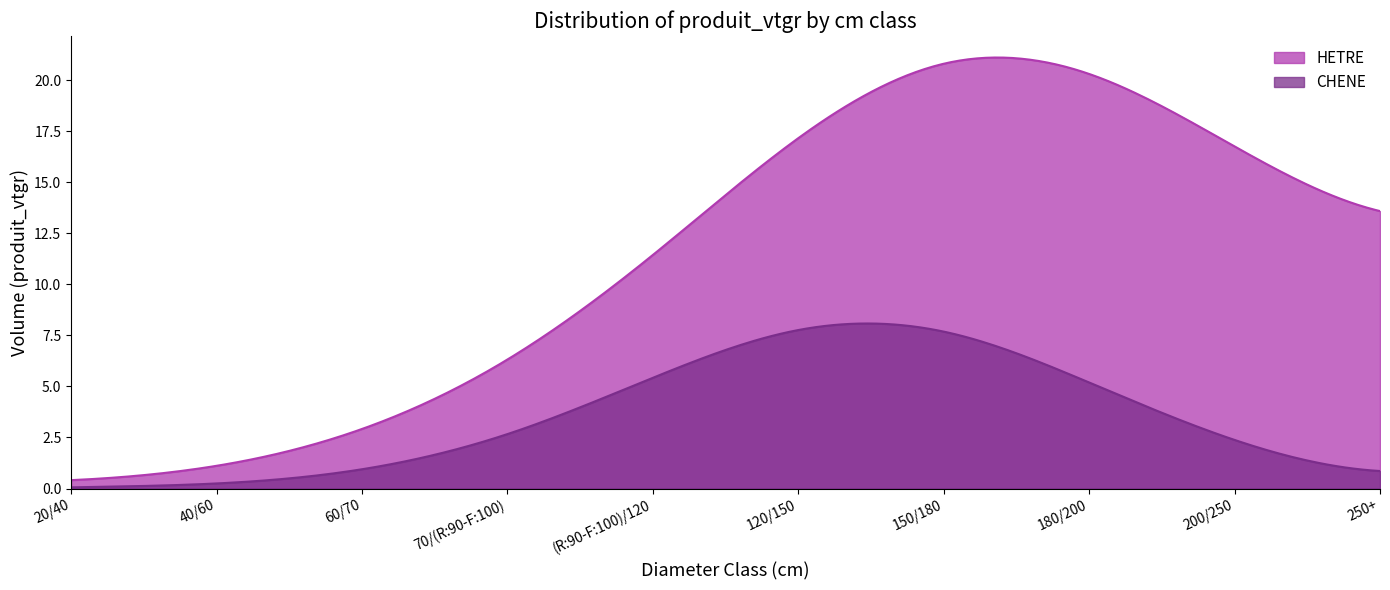

Which series has the largest total across all categories?

HETRE